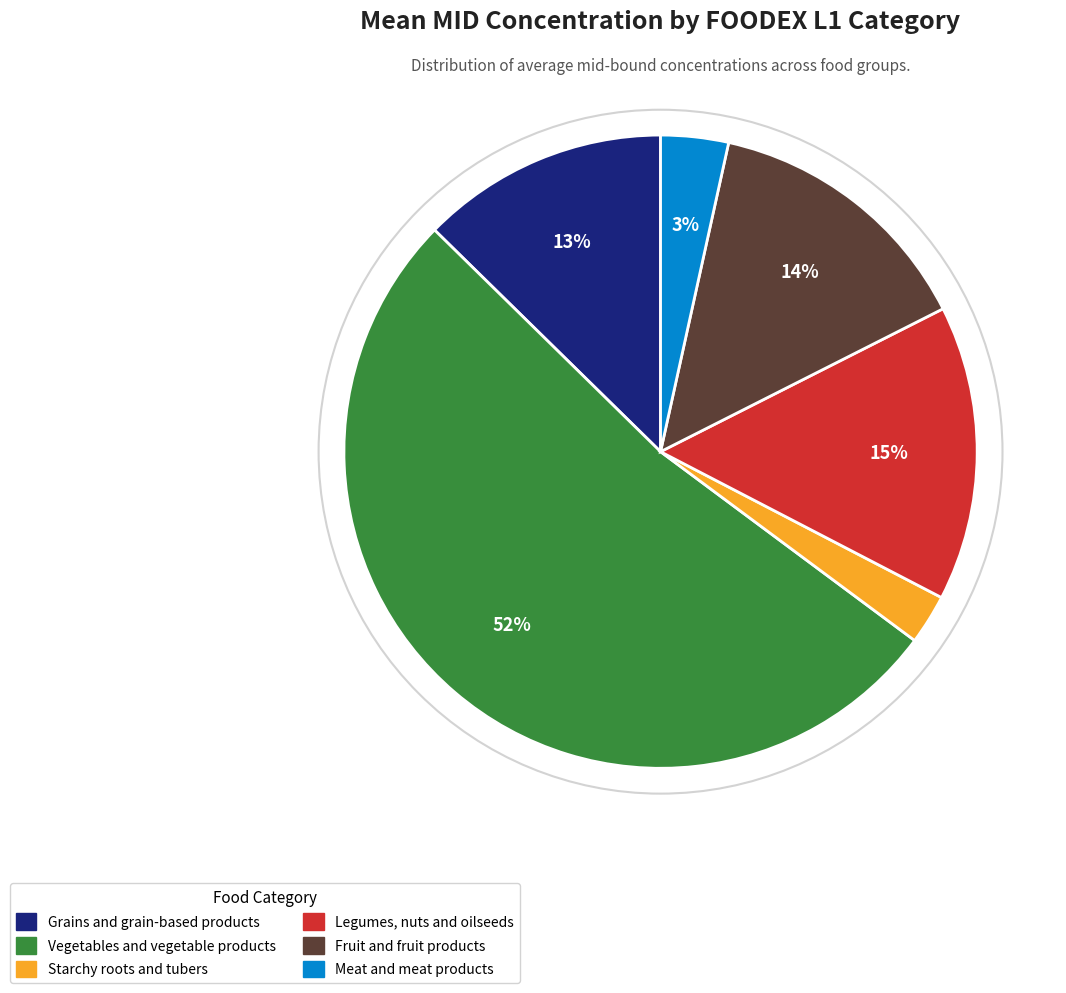

To the nearest percent, what is the average slice percentage?

17%